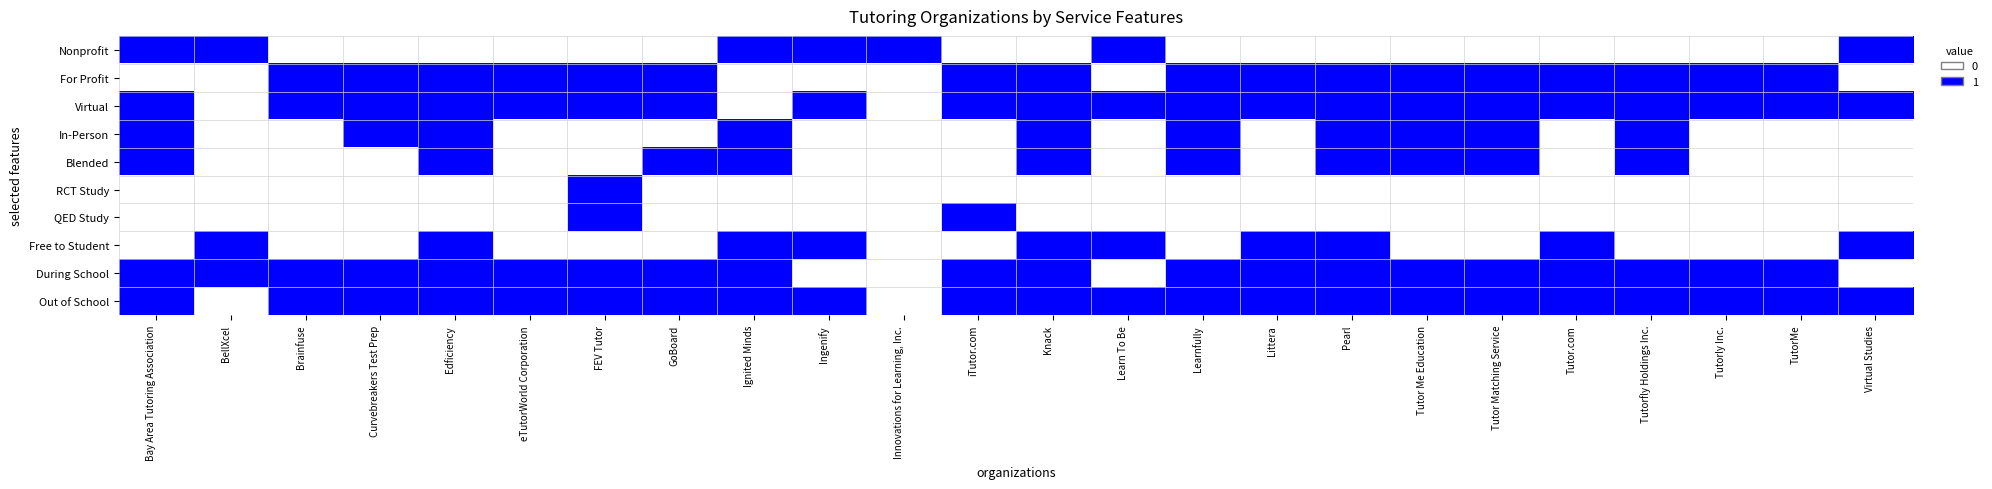

Reading left to right, what are all the values shown in this chart?

Nonprofit: Bay Area Tutoring Association=1	BellXcel=1	Brainfuse=0	Curvebreakers Test Prep=0	Edficiency=0	eTutorWorld Corporation=0	FEV Tutor=0	GoBoard=0	Ignited Minds=1	Ingenify=1	Innovations for Learning, Inc.=1	iTutor.com=0	Knack=0	Learn To Be=1	Learnfully=0	Littera=0	Pearl=0	Tutor Me Education=0	Tutor Matching Service=0	Tutor.com=0	Tutorfly Holdings Inc.=0	Tutorly Inc.=0	TutorMe=0	Virtual Studies=1
For Profit: Bay Area Tutoring Association=0	BellXcel=0	Brainfuse=1	Curvebreakers Test Prep=1	Edficiency=1	eTutorWorld Corporation=1	FEV Tutor=1	GoBoard=1	Ignited Minds=0	Ingenify=0	Innovations for Learning, Inc.=0	iTutor.com=1	Knack=1	Learn To Be=0	Learnfully=1	Littera=1	Pearl=1	Tutor Me Education=1	Tutor Matching Service=1	Tutor.com=1	Tutorfly Holdings Inc.=1	Tutorly Inc.=1	TutorMe=1	Virtual Studies=0
Virtual: Bay Area Tutoring Association=1	BellXcel=0	Brainfuse=1	Curvebreakers Test Prep=1	Edficiency=1	eTutorWorld Corporation=1	FEV Tutor=1	GoBoard=1	Ignited Minds=0	Ingenify=1	Innovations for Learning, Inc.=0	iTutor.com=1	Knack=1	Learn To Be=1	Learnfully=1	Littera=1	Pearl=1	Tutor Me Education=1	Tutor Matching Service=1	Tutor.com=1	Tutorfly Holdings Inc.=1	Tutorly Inc.=1	TutorMe=1	Virtual Studies=1
In-Person: Bay Area Tutoring Association=1	BellXcel=0	Brainfuse=0	Curvebreakers Test Prep=1	Edficiency=1	eTutorWorld Corporation=0	FEV Tutor=0	GoBoard=0	Ignited Minds=1	Ingenify=0	Innovations for Learning, Inc.=0	iTutor.com=0	Knack=1	Learn To Be=0	Learnfully=1	Littera=0	Pearl=1	Tutor Me Education=1	Tutor Matching Service=1	Tutor.com=0	Tutorfly Holdings Inc.=1	Tutorly Inc.=0	TutorMe=0	Virtual Studies=0
Blended: Bay Area Tutoring Association=1	BellXcel=0	Brainfuse=0	Curvebreakers Test Prep=0	Edficiency=1	eTutorWorld Corporation=0	FEV Tutor=0	GoBoard=1	Ignited Minds=1	Ingenify=0	Innovations for Learning, Inc.=0	iTutor.com=0	Knack=1	Learn To Be=0	Learnfully=1	Littera=0	Pearl=1	Tutor Me Education=1	Tutor Matching Service=1	Tutor.com=0	Tutorfly Holdings Inc.=1	Tutorly Inc.=0	TutorMe=0	Virtual Studies=0
RCT Study: Bay Area Tutoring Association=0	BellXcel=0	Brainfuse=0	Curvebreakers Test Prep=0	Edficiency=0	eTutorWorld Corporation=0	FEV Tutor=1	GoBoard=0	Ignited Minds=0	Ingenify=0	Innovations for Learning, Inc.=0	iTutor.com=0	Knack=0	Learn To Be=0	Learnfully=0	Littera=0	Pearl=0	Tutor Me Education=0	Tutor Matching Service=0	Tutor.com=0	Tutorfly Holdings Inc.=0	Tutorly Inc.=0	TutorMe=0	Virtual Studies=0
QED Study: Bay Area Tutoring Association=0	BellXcel=0	Brainfuse=0	Curvebreakers Test Prep=0	Edficiency=0	eTutorWorld Corporation=0	FEV Tutor=1	GoBoard=0	Ignited Minds=0	Ingenify=0	Innovations for Learning, Inc.=0	iTutor.com=1	Knack=0	Learn To Be=0	Learnfully=0	Littera=0	Pearl=0	Tutor Me Education=0	Tutor Matching Service=0	Tutor.com=0	Tutorfly Holdings Inc.=0	Tutorly Inc.=0	TutorMe=0	Virtual Studies=0
Free to Student: Bay Area Tutoring Association=0	BellXcel=1	Brainfuse=0	Curvebreakers Test Prep=0	Edficiency=1	eTutorWorld Corporation=0	FEV Tutor=0	GoBoard=0	Ignited Minds=1	Ingenify=1	Innovations for Learning, Inc.=0	iTutor.com=0	Knack=1	Learn To Be=1	Learnfully=0	Littera=1	Pearl=1	Tutor Me Education=0	Tutor Matching Service=0	Tutor.com=1	Tutorfly Holdings Inc.=0	Tutorly Inc.=0	TutorMe=0	Virtual Studies=1
During School: Bay Area Tutoring Association=1	BellXcel=1	Brainfuse=1	Curvebreakers Test Prep=1	Edficiency=1	eTutorWorld Corporation=1	FEV Tutor=1	GoBoard=1	Ignited Minds=1	Ingenify=0	Innovations for Learning, Inc.=0	iTutor.com=1	Knack=1	Learn To Be=0	Learnfully=1	Littera=1	Pearl=1	Tutor Me Education=1	Tutor Matching Service=1	Tutor.com=1	Tutorfly Holdings Inc.=1	Tutorly Inc.=1	TutorMe=1	Virtual Studies=0
Out of School: Bay Area Tutoring Association=1	BellXcel=0	Brainfuse=1	Curvebreakers Test Prep=1	Edficiency=1	eTutorWorld Corporation=1	FEV Tutor=1	GoBoard=1	Ignited Minds=1	Ingenify=1	Innovations for Learning, Inc.=0	iTutor.com=1	Knack=1	Learn To Be=1	Learnfully=1	Littera=1	Pearl=1	Tutor Me Education=1	Tutor Matching Service=1	Tutor.com=1	Tutorfly Holdings Inc.=1	Tutorly Inc.=1	TutorMe=1	Virtual Studies=1